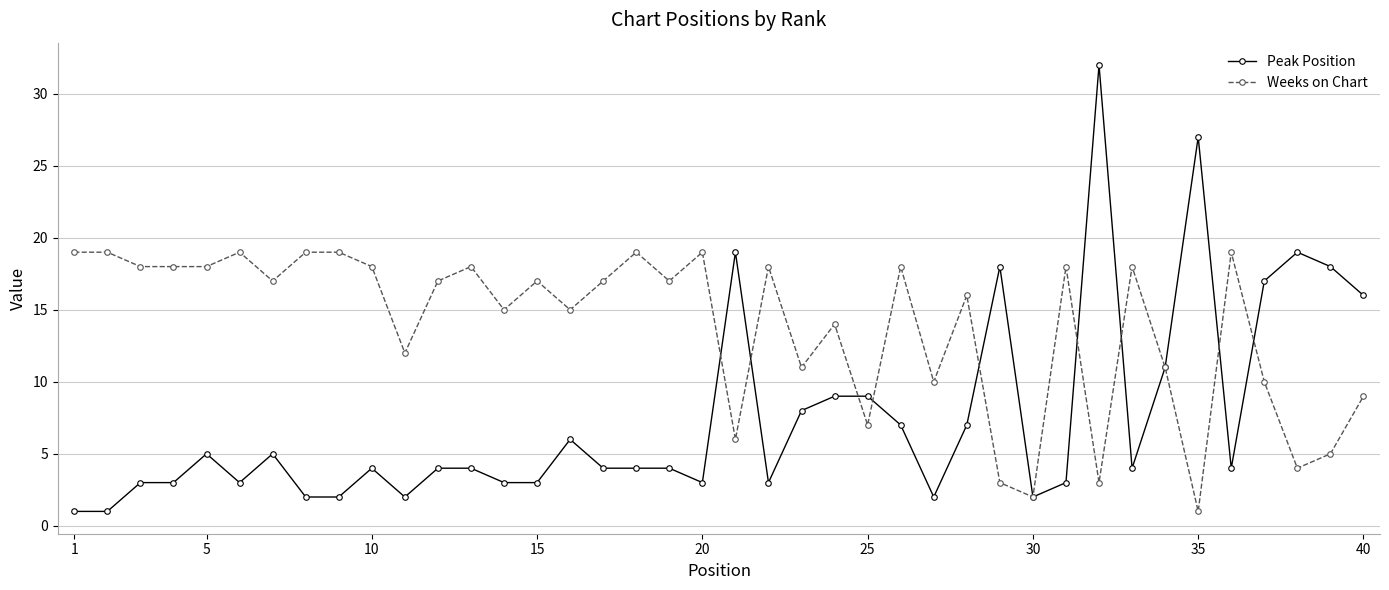

True or false: Peak Position has more than 2 points higher than both neighbors.

True